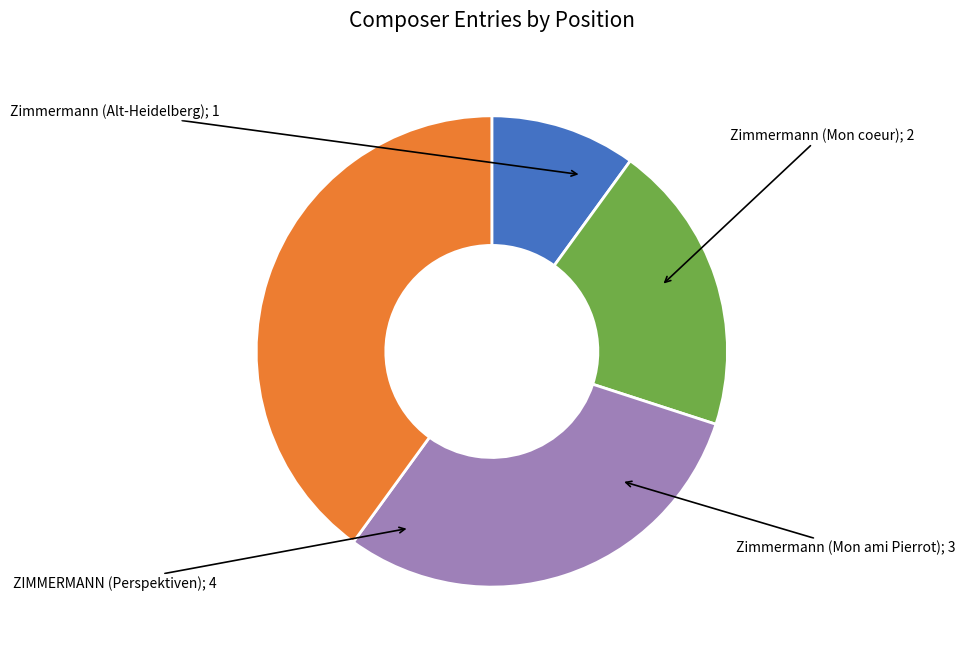

Does any single category account for the majority?

No